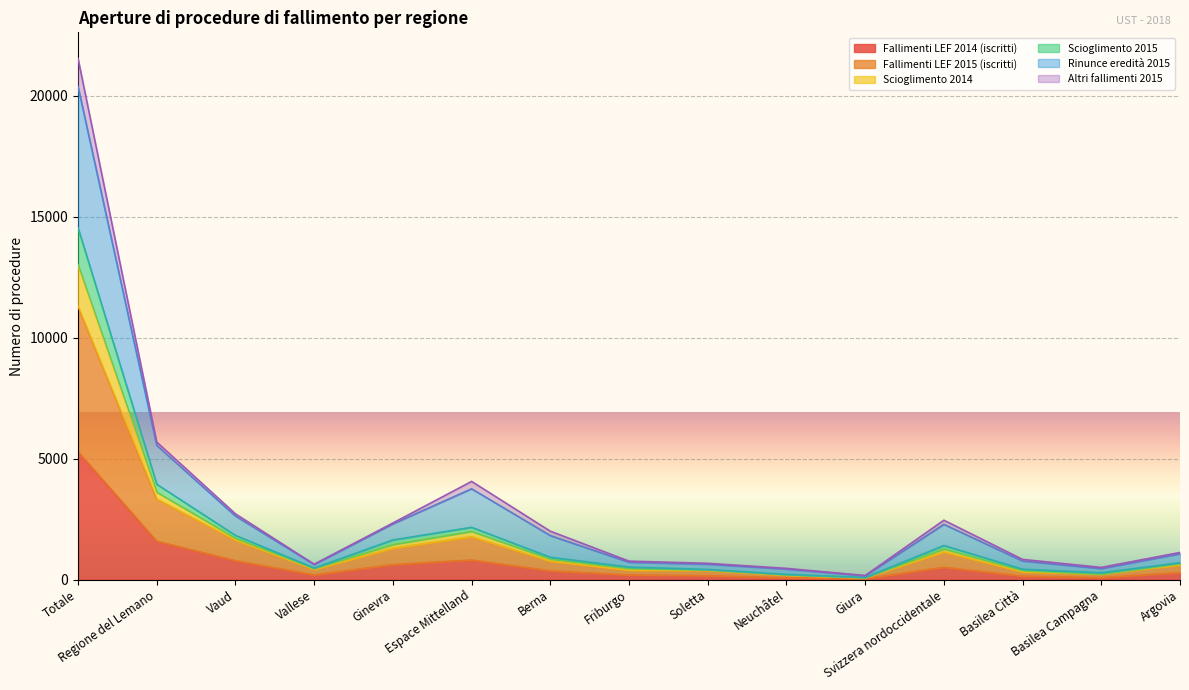

In Scioglimento 2015, how many points are higher than both neighbors (excluding endpoints)?

2